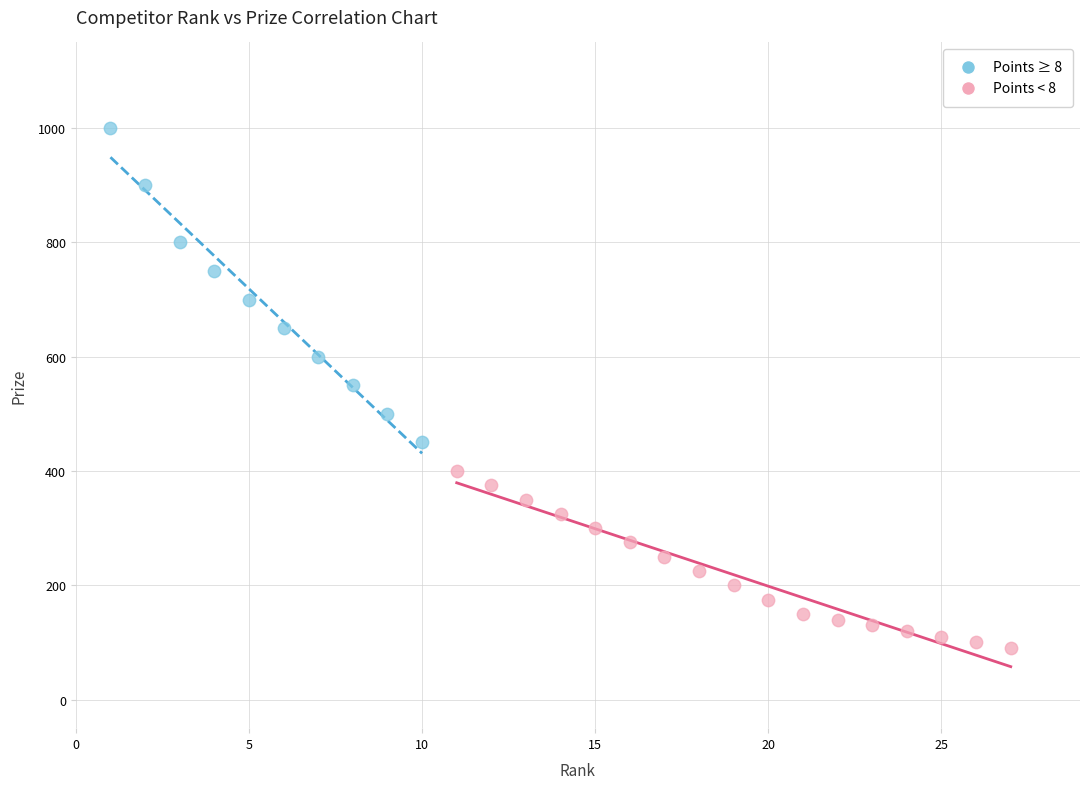

Which series has the widest spread of Y values?

Points ≥ 8